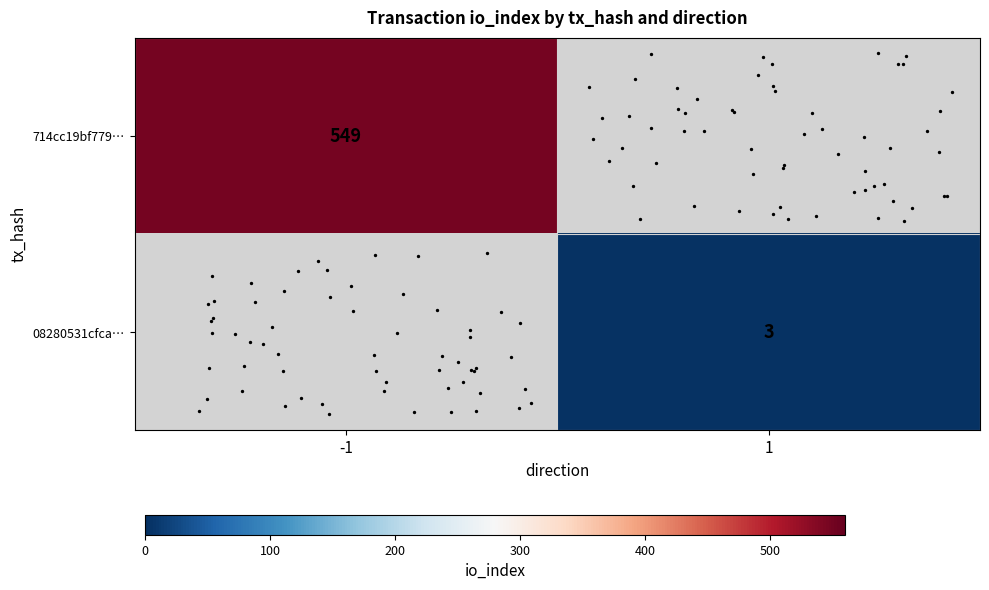

How many data points does each series have?

2